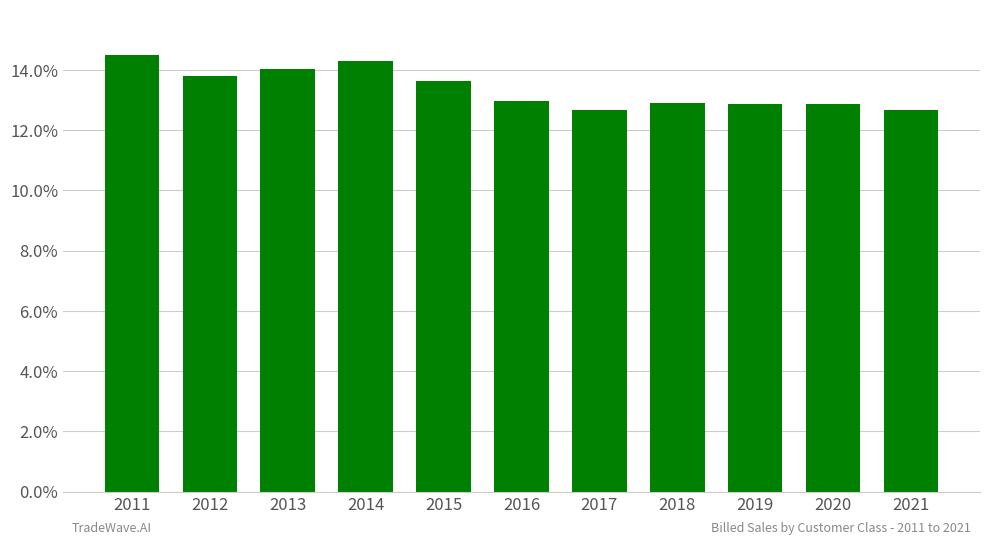

What is the sum of the values at 2019 and 2011?

27.4